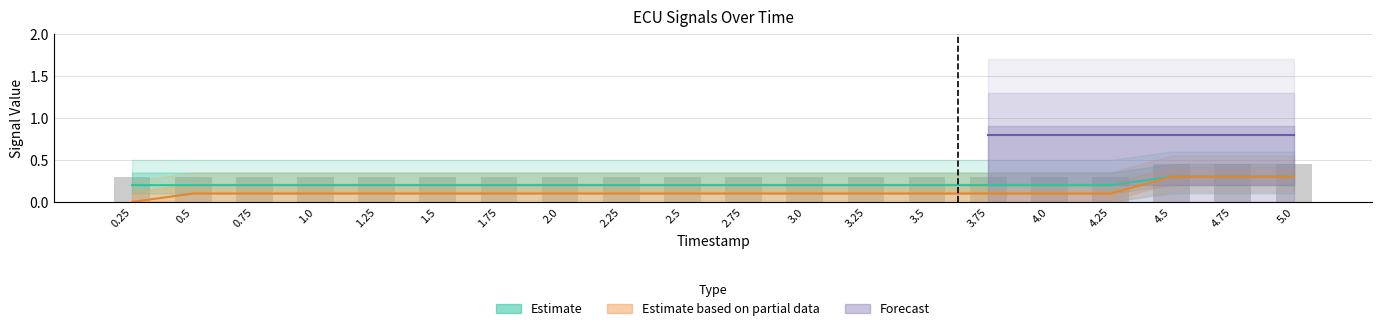

At how many categories does at least one series exceed 0?

20